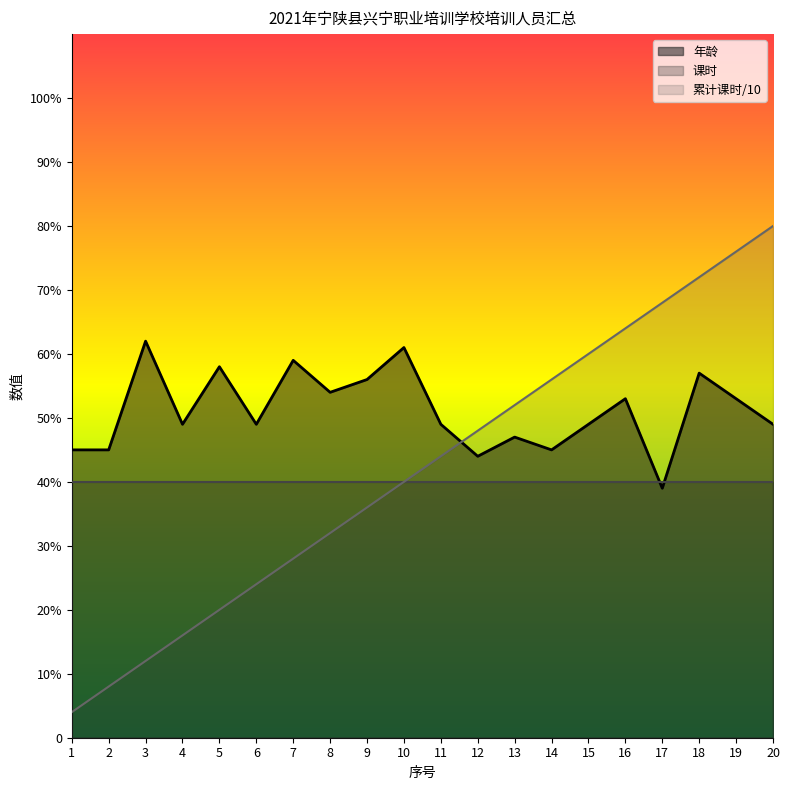

What is the difference between the 课时累计 values at 1 and 8?

28